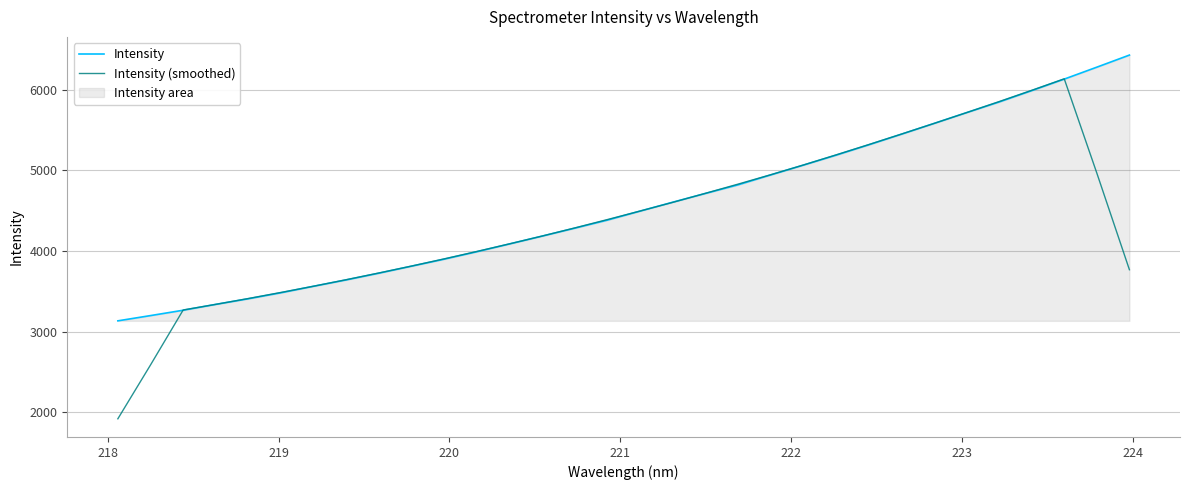

Which series has the widest spread of values?

Intensity (smoothed)